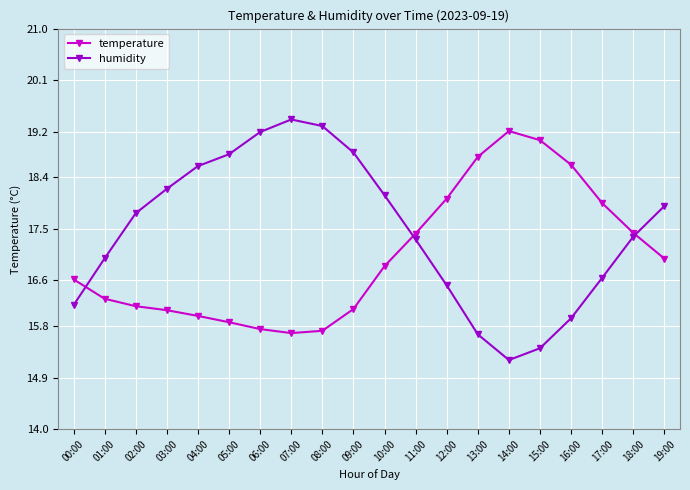

True or false: temperature and humidity cross at least once.

True